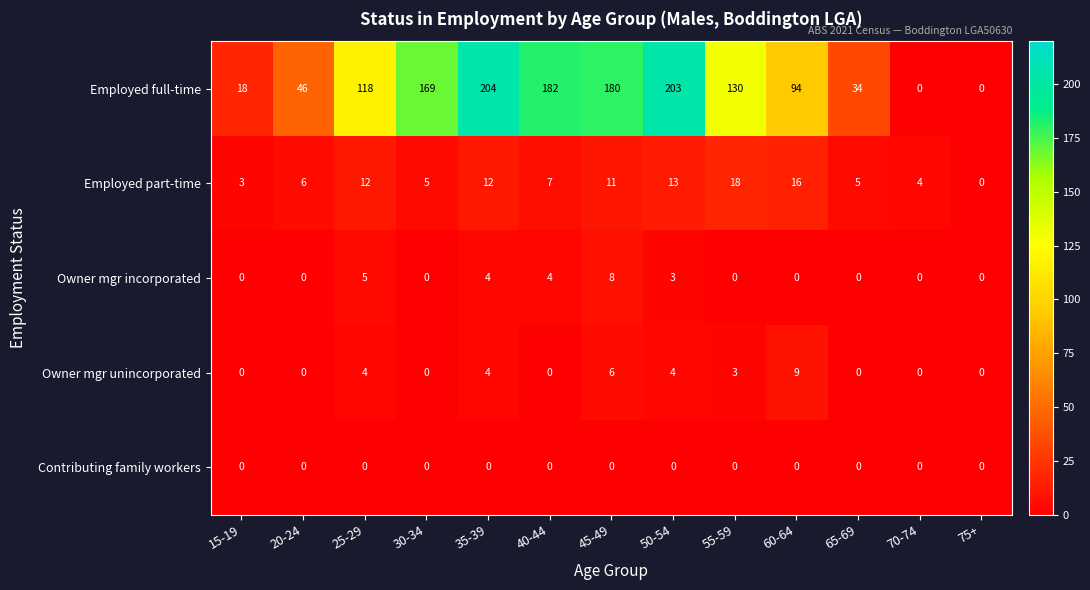

What is the maximum value shown in the chart?

204